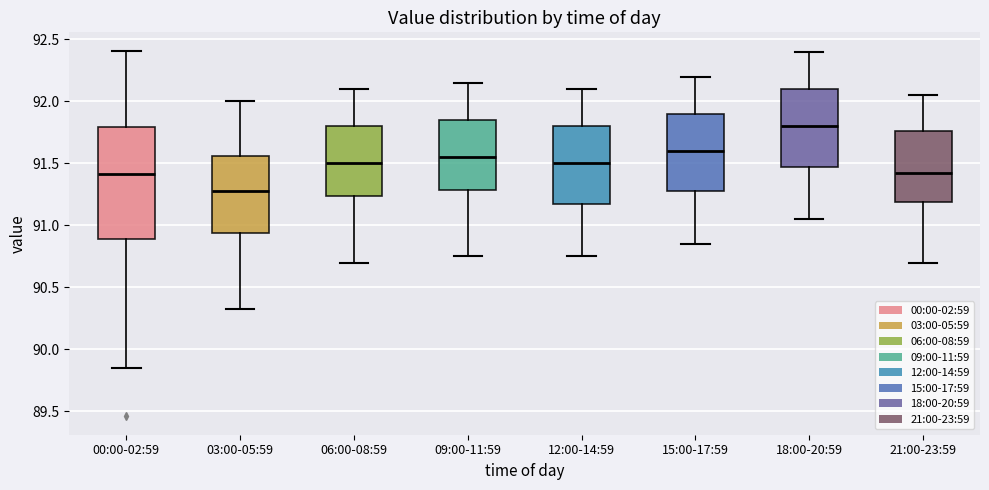

Which box's median line is the lowest?

03:00-05:59